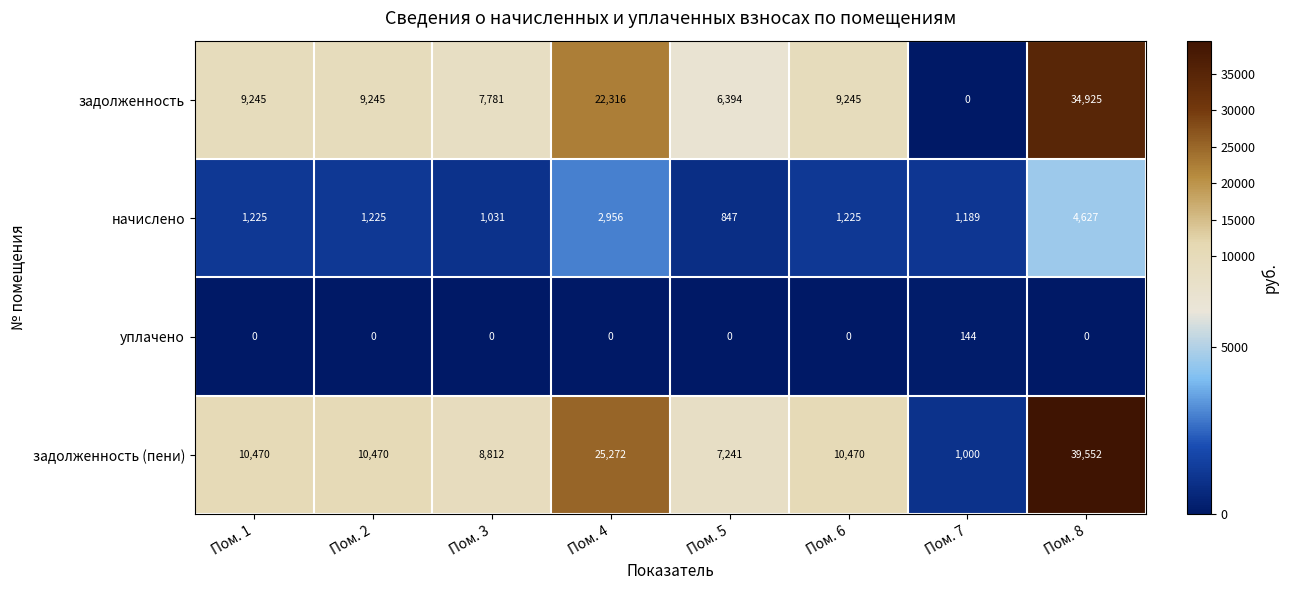

List the series in order of their peak value, lowest first.

уплачено, начислено, задолженность, задолженность (пени)